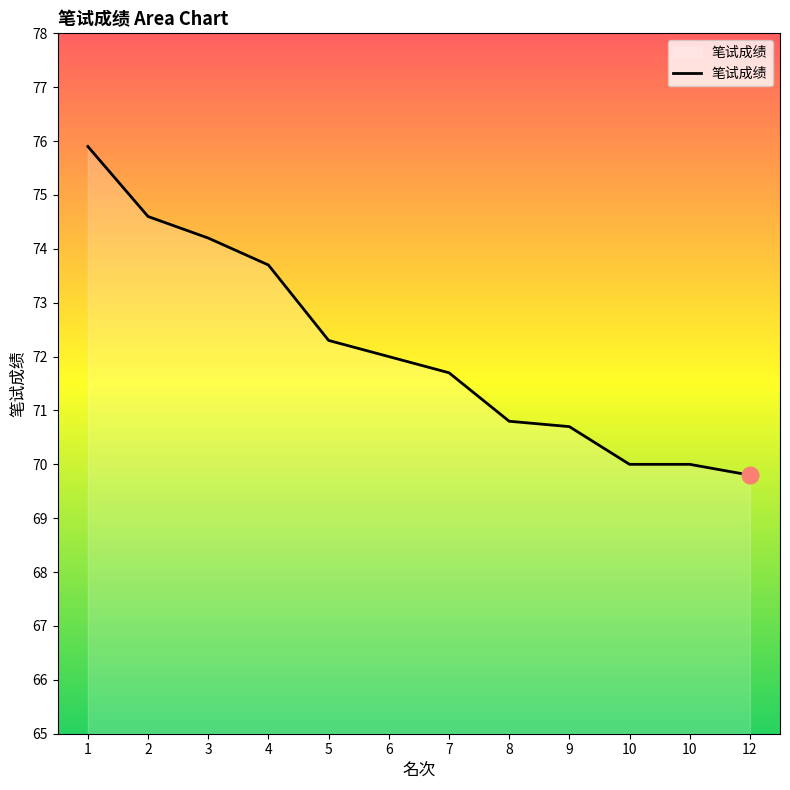

What is the difference between the second highest and minimum values?

4.8